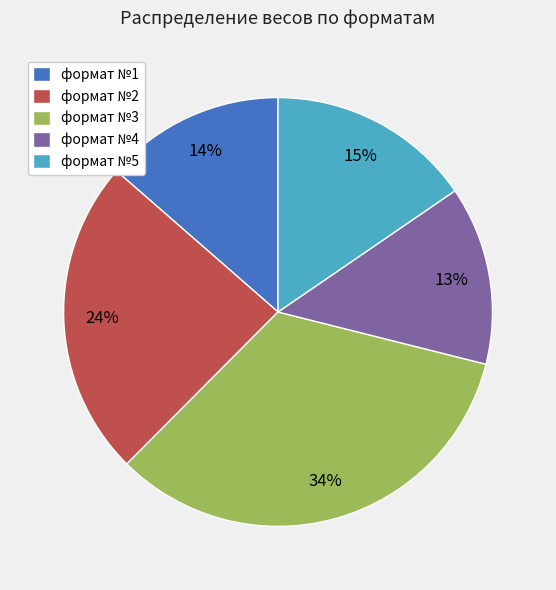

To the nearest percent, what percentage of the pie is формат №2?

24%